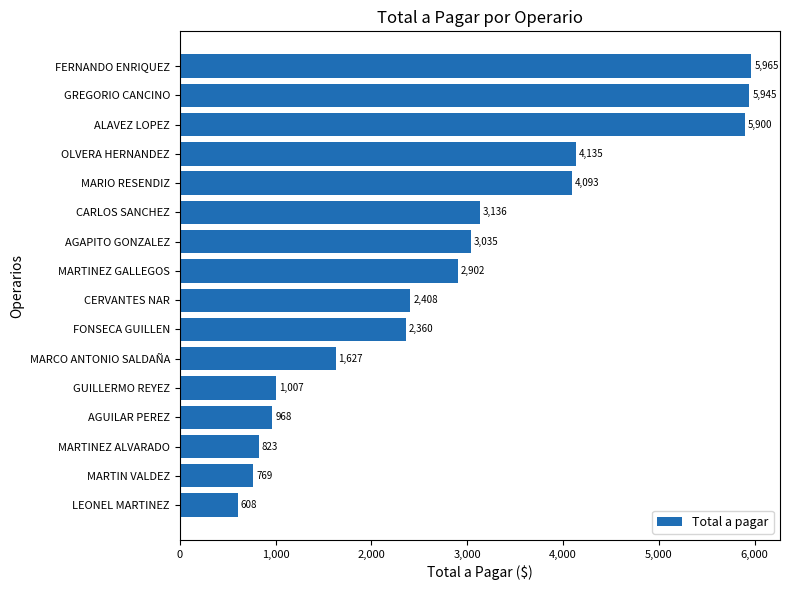

What is the approximate value at MARCO ANTONIO SALDAÑA?

1626.7